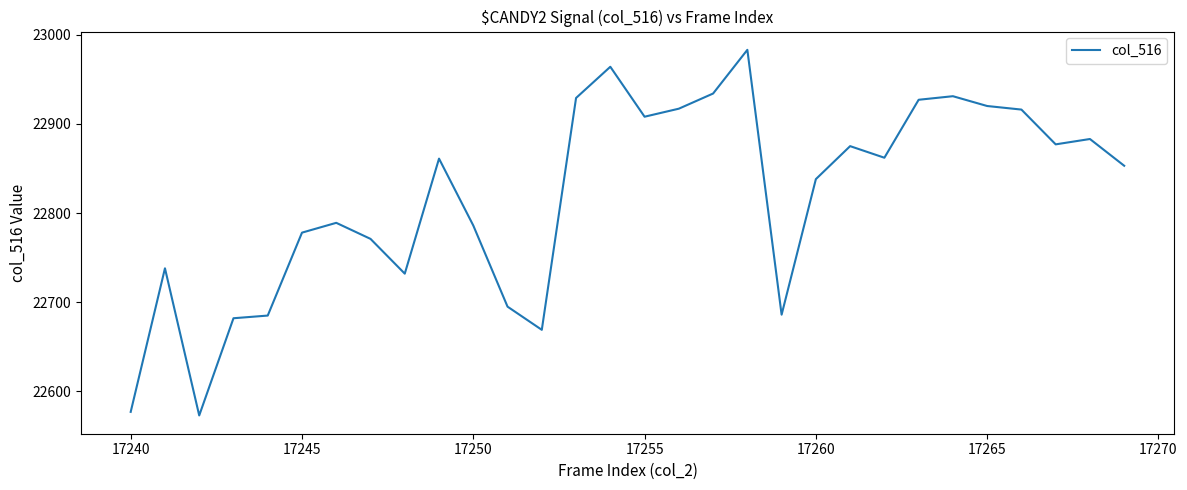

What is the smallest value displayed?

22573